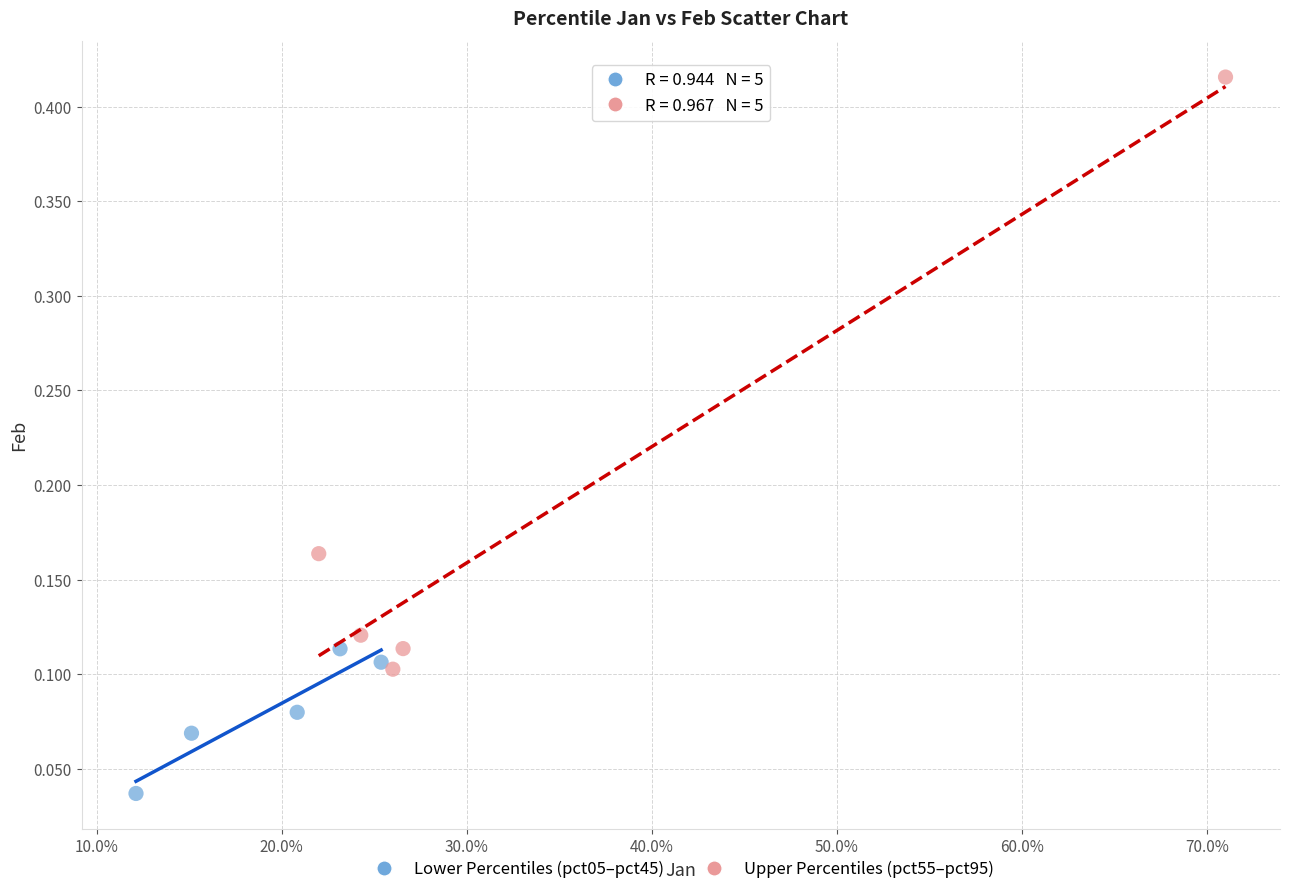

Which series has the widest spread of Y values?

Upper Percentiles (pct55–pct95)